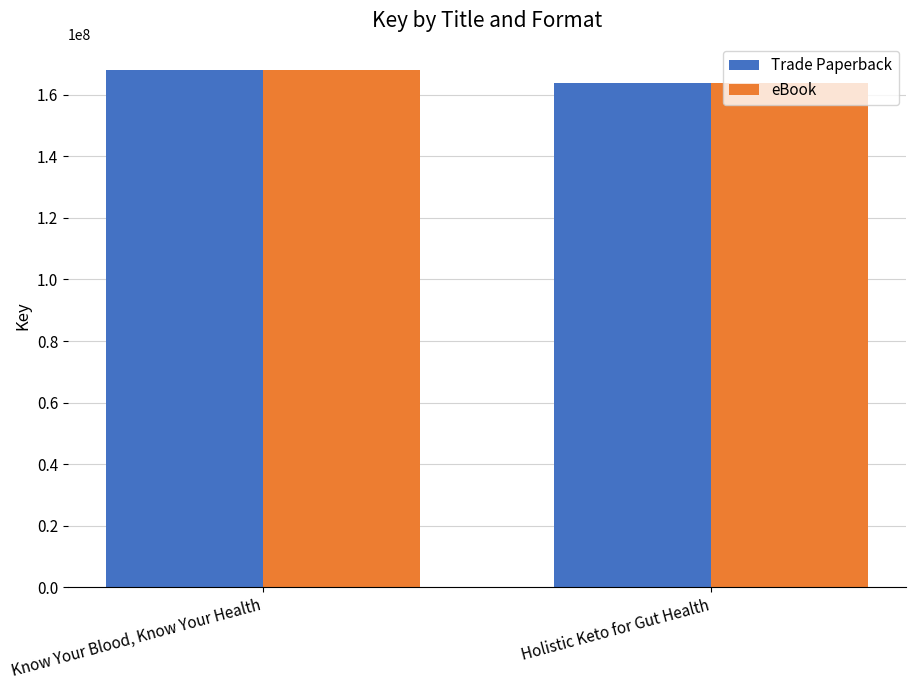

What is the label of the 1st bar from the right?

Holistic Keto for Gut Health